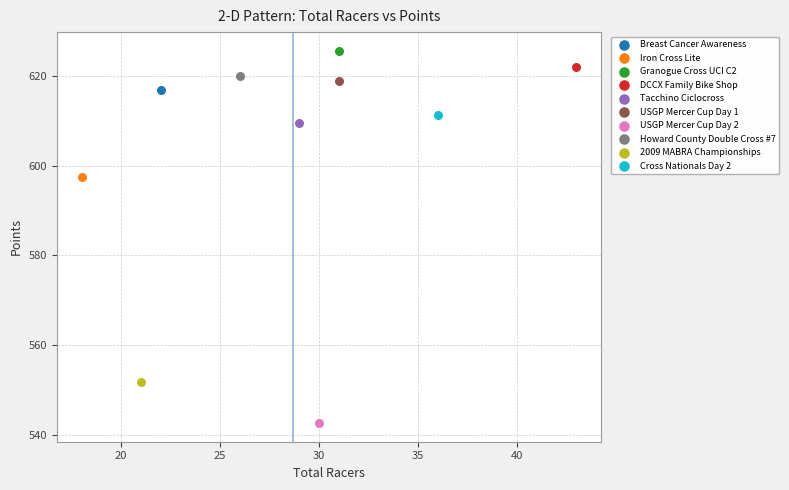

Which series contains the highest Y value?

Granogue Cross UCI C2